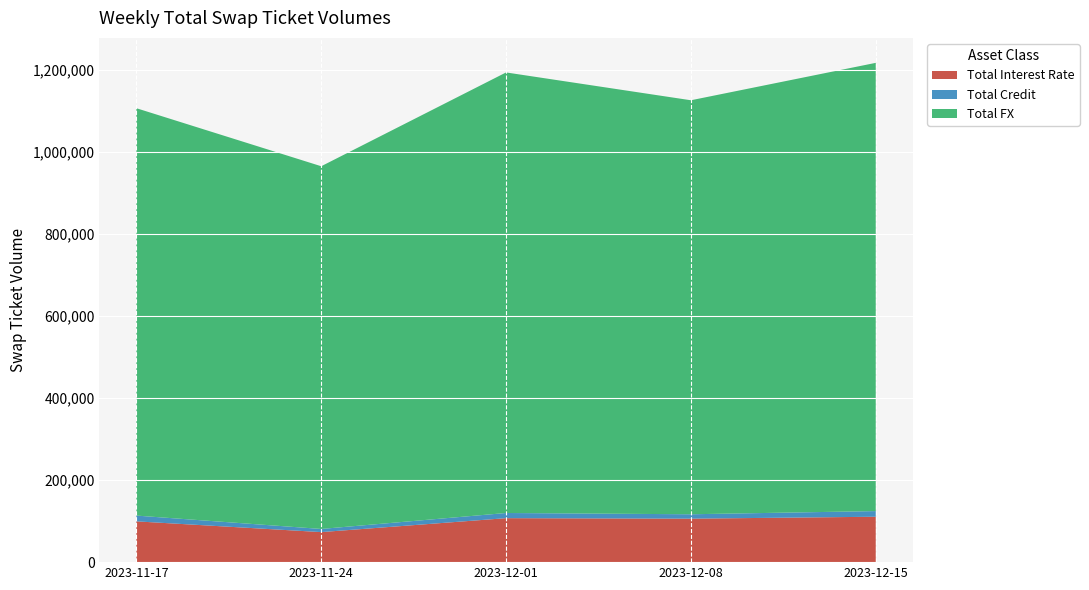

Reading left to right, list all the values displayed in this chart.

Total Interest Rate: 2023-11-17=99426	2023-11-24=73242	2023-12-01=107231	2023-12-08=105990	2023-12-15=110710
Total Credit: 2023-11-17=14072	2023-11-24=7675	2023-12-01=12610	2023-12-08=10745	2023-12-15=13786
Total FX: 2023-11-17=993266	2023-11-24=884353	2023-12-01=1074148	2023-12-08=1009413	2023-12-15=1092848